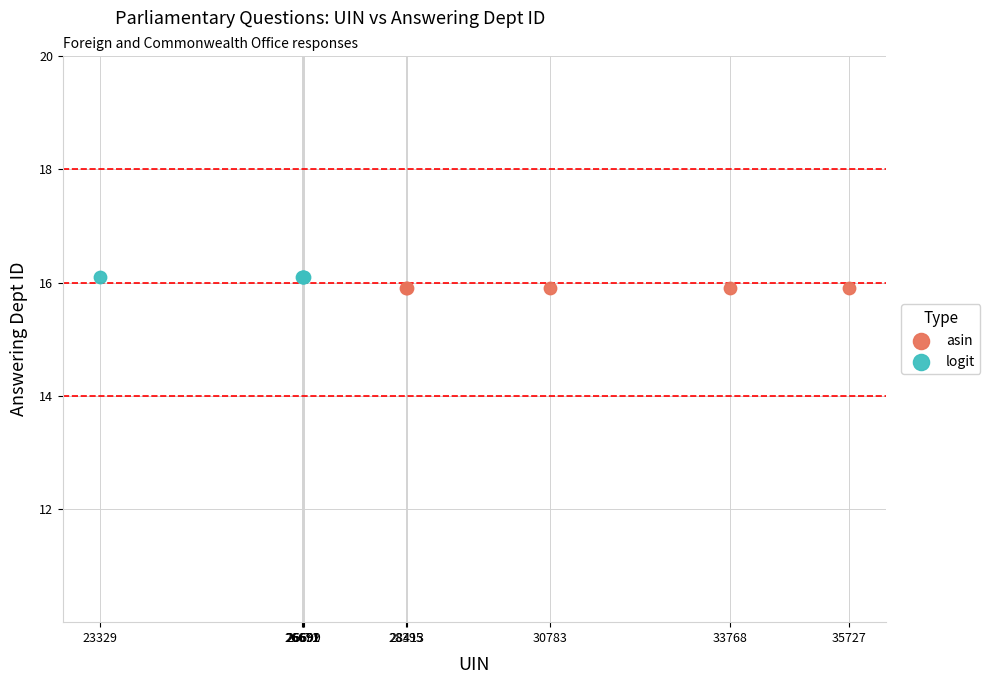

Which series contains the lowest Y value?

asin